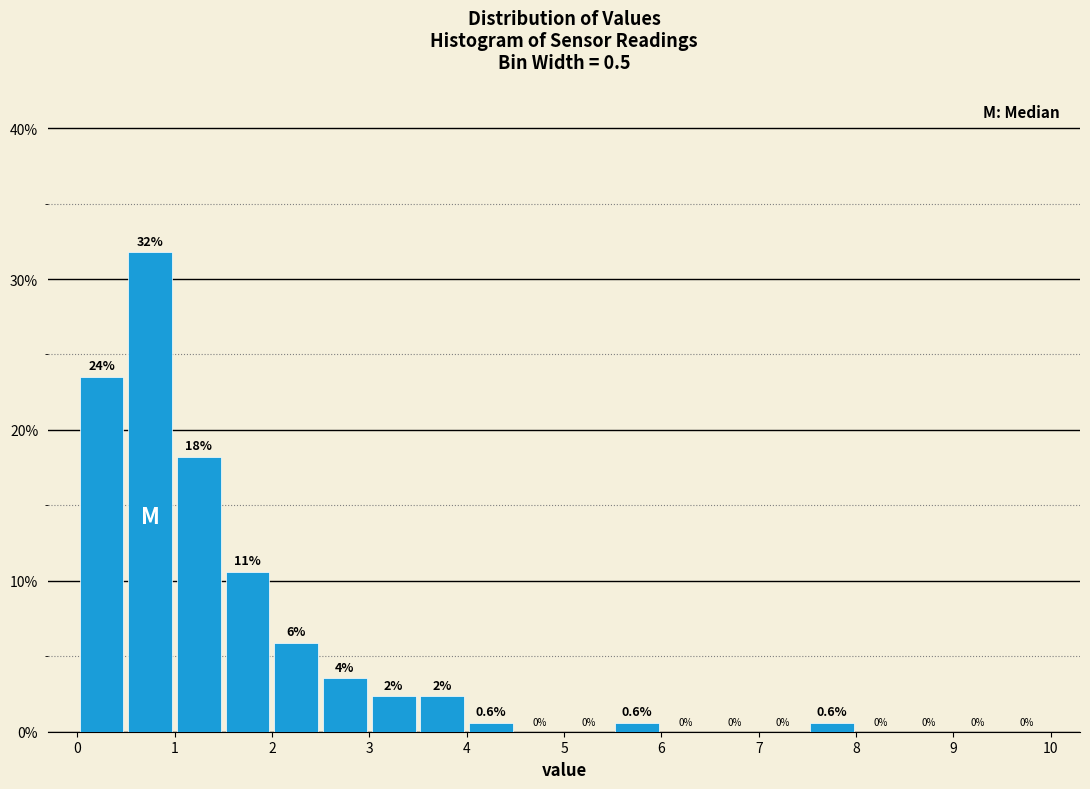

Over which range of the x-axis is the bar tallest?

0.5 to 1.0